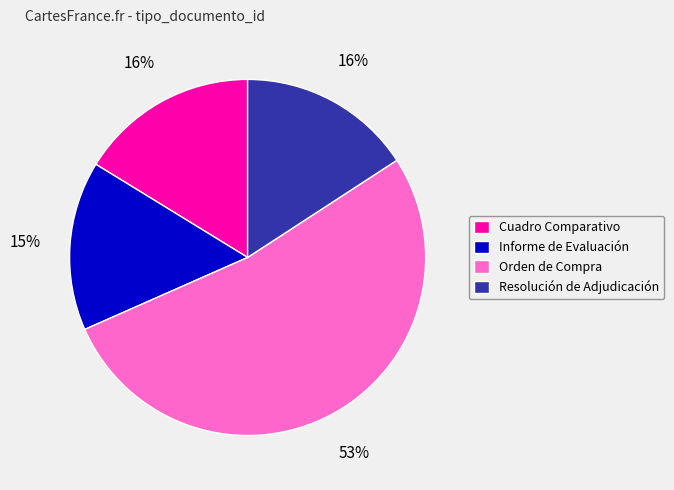

What percentage is the Informe de Evaluación slice, to the nearest percent?

15%